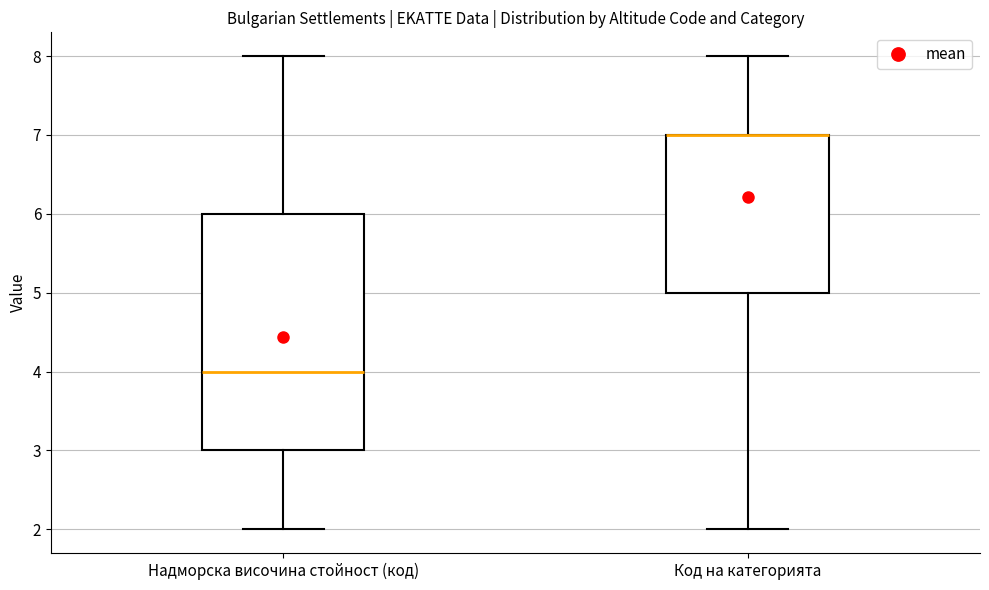

Reading left to right, transcribe this box plot: for each box, give where its median line is, the range the box spans, and where its two whiskers end, as read against the y-axis. The values are not printed on the chart, so give them approximately, as read against the axis.

Надморска височина стойност (код): median 4, box 3 to 6, whiskers 2 to 8
Код на категорията: median 7 (drawn on the box's upper edge), box 5 to 7, whiskers 2 to 8